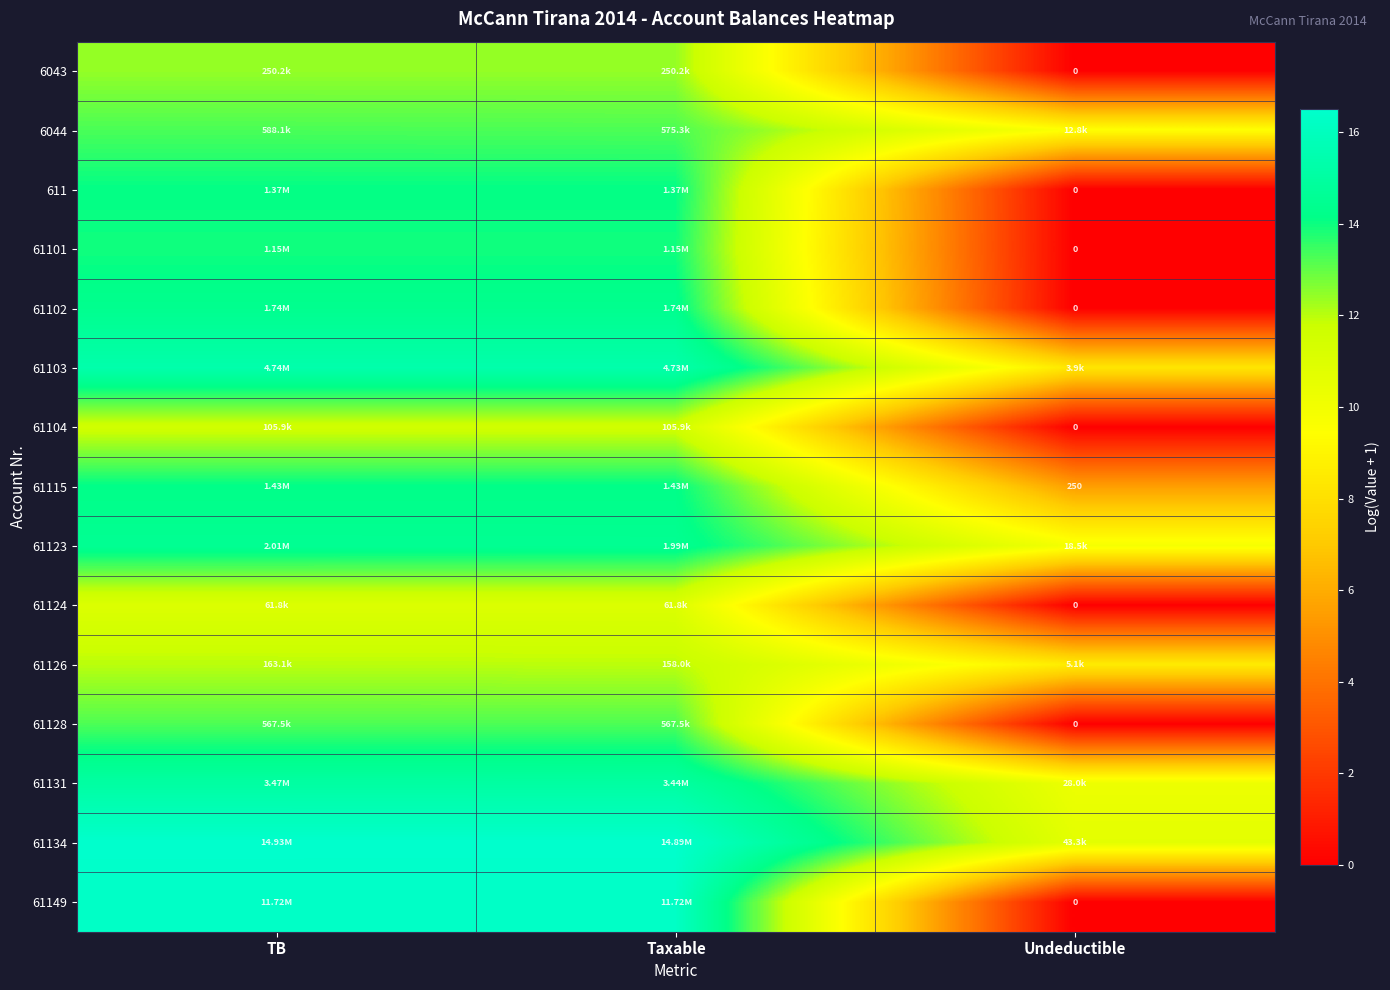

Is it true that 61126 equals 20.6 at Taxable?

False